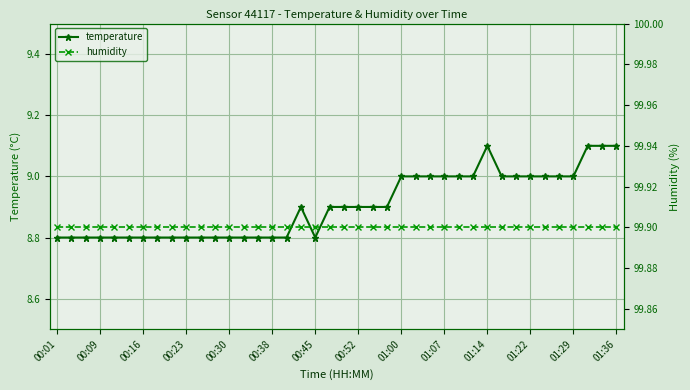

True or false: temperature has more than 0 interior local peaks.

True